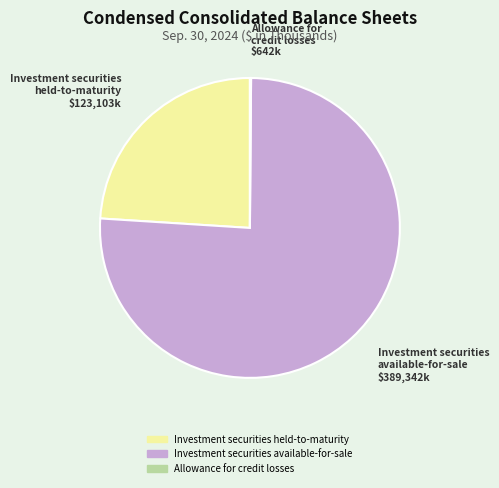

Is it true that Investment securities available-for-sale is 66% of the pie?

False